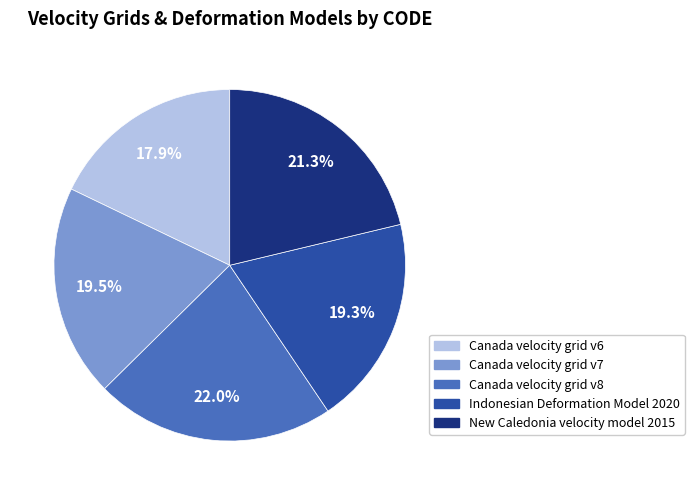

Is there a majority slice in this chart?

No